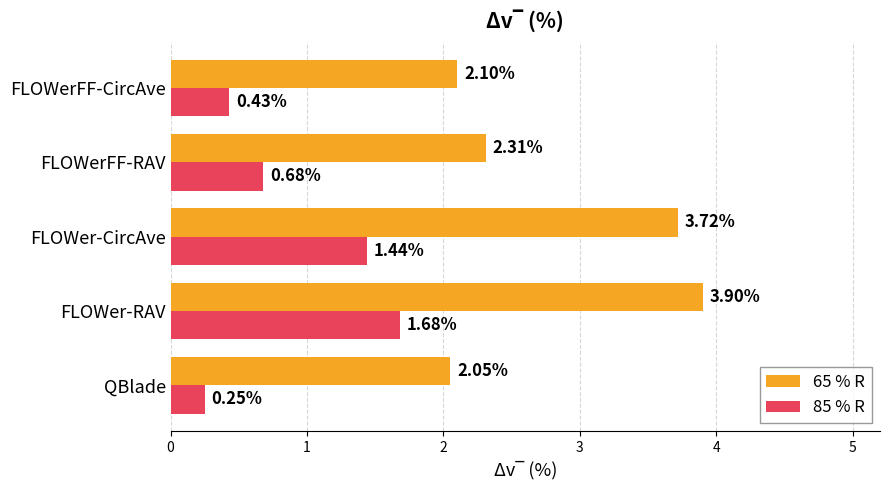

At which label is 85 % R closest to 0?

QBlade